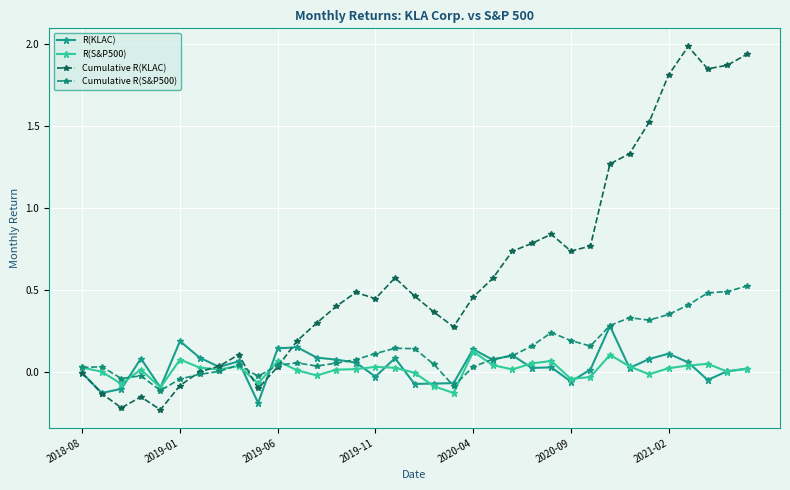

How many times do Cumulative R(S&P500) and Cumulative R(KLAC) cross each other?

3